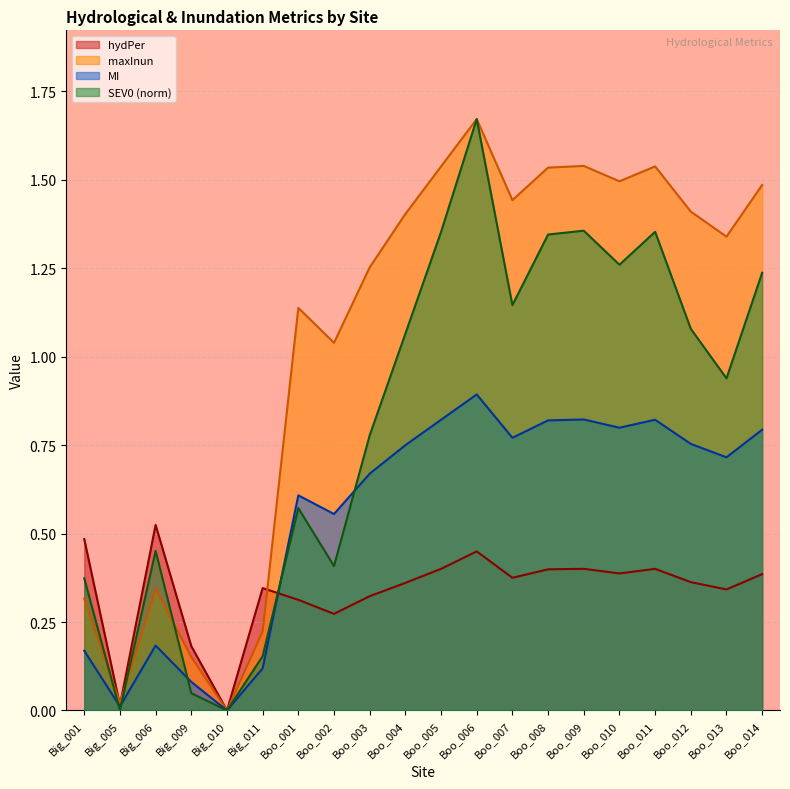

List the series in order of their peak value, lowest first.

hydPer, MI, maxInun, SEV0_norm